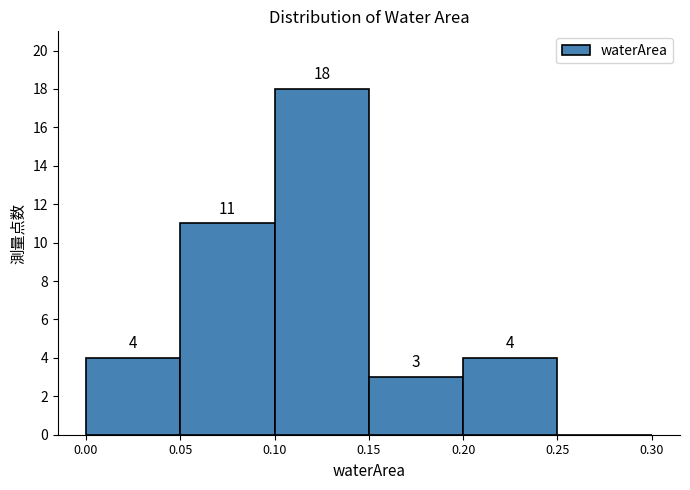

Which range on the x-axis has the tallest bar?

0.10 to 0.15